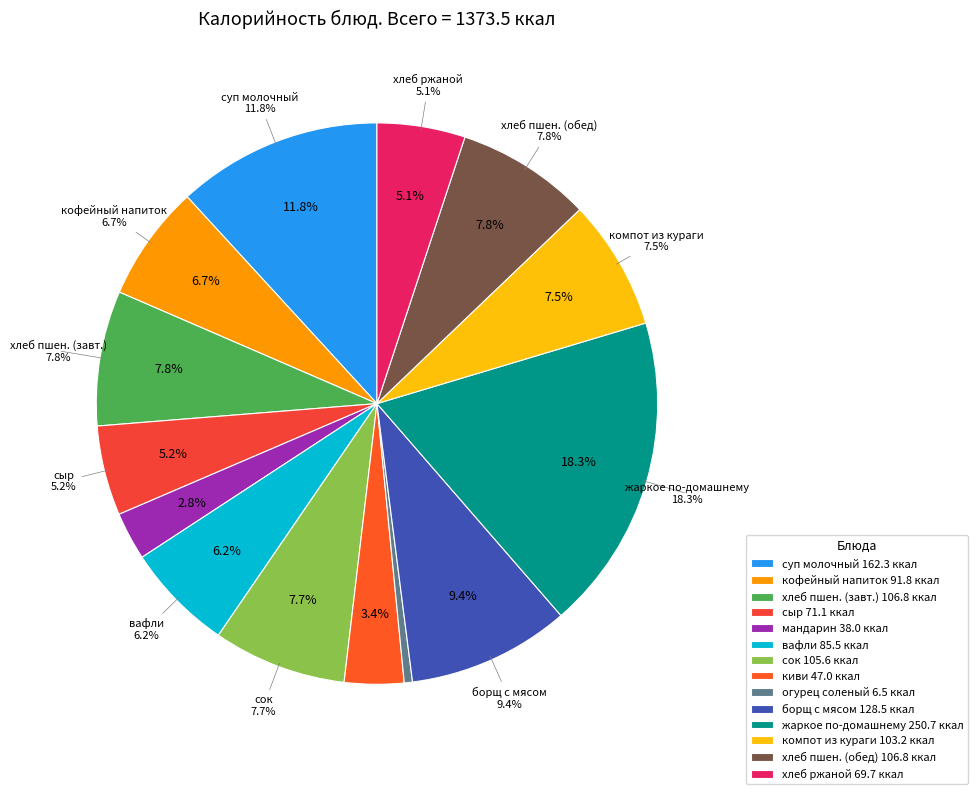

Which has a higher value, хлеб ржаной or огурец соленый?

хлеб ржаной